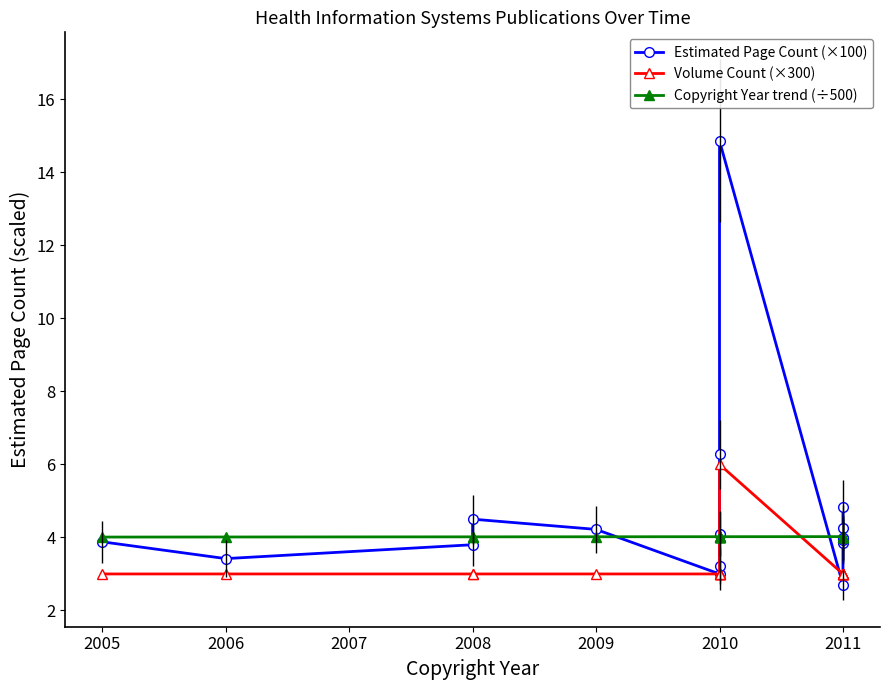

At which label does Estimated Page Count (×100) reach its minimum?

2011